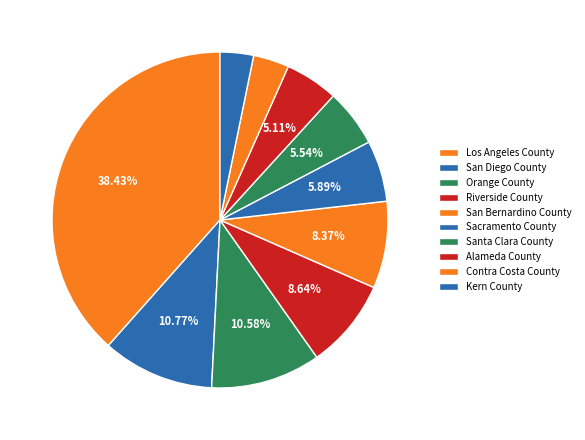

Rank the categories by value from lowest to highest.

Kern County, Contra Costa County, Alameda County, Santa Clara County, Sacramento County, San Bernardino County, Riverside County, Orange County, San Diego County, Los Angeles County